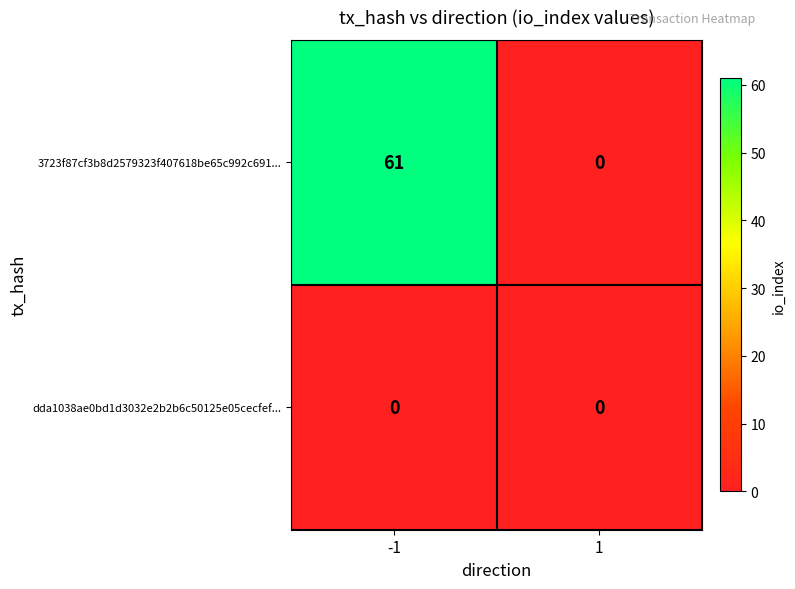

Rank the series at -1 from lowest to highest value.

dda1038ae0bd1d3032e2b2b6c50125e05cecfef..., 3723f87cf3b8d2579323f407618be65c992c691...